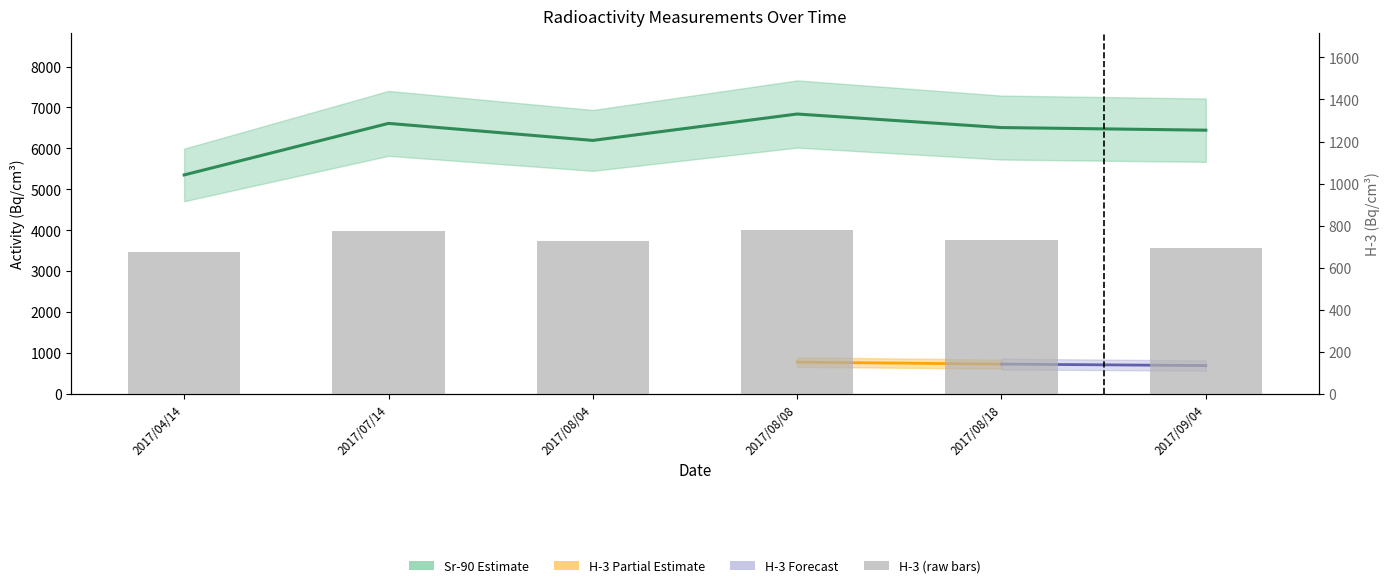

What is the difference between the second highest and second lowest values in the Sr-90 series?

416.0